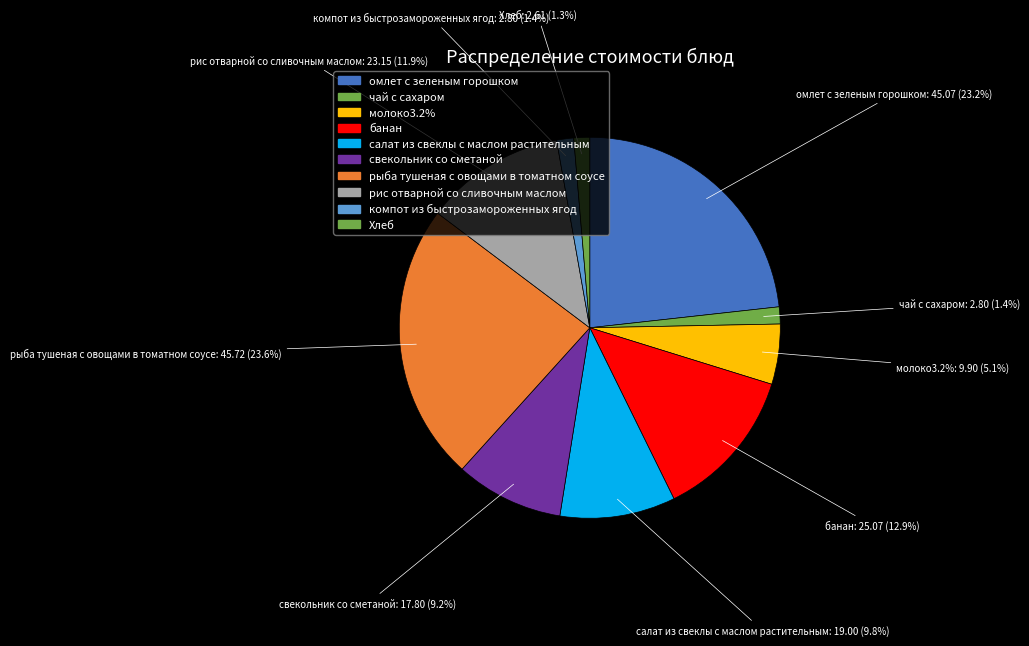

Count the number of slices in the pie.

10